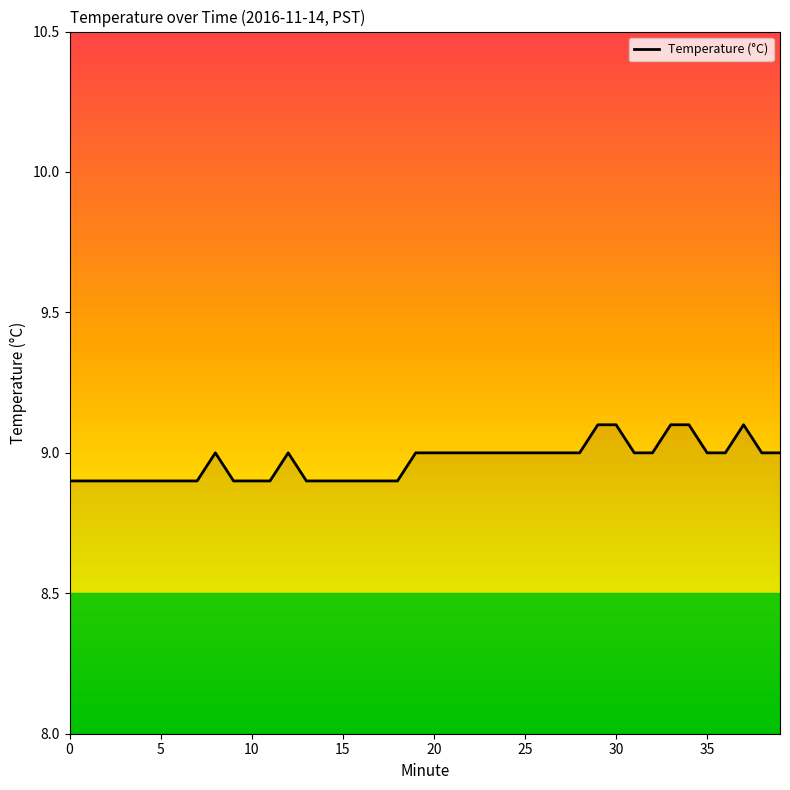

What is the maximum value shown in the chart?

9.1